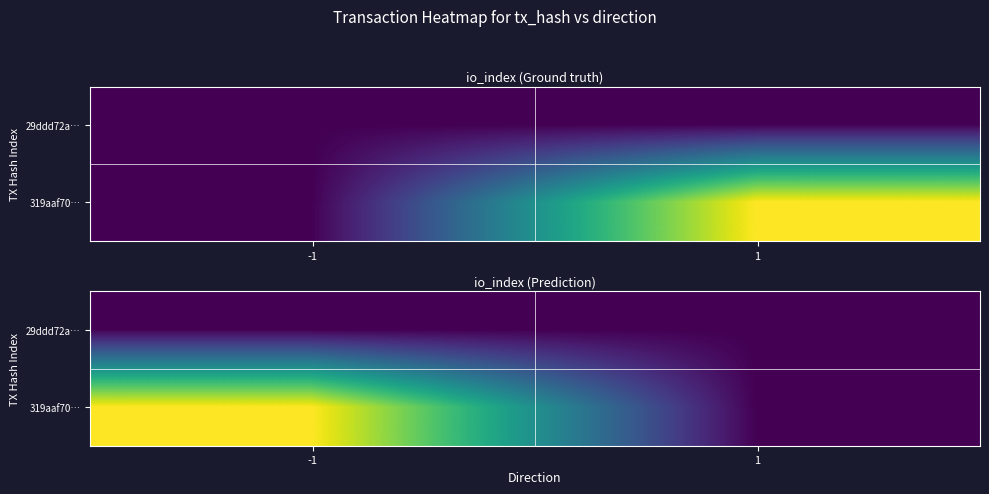

Rank the series by their maximum value, from lowest to highest.

29ddd72a…, 319aaf70…